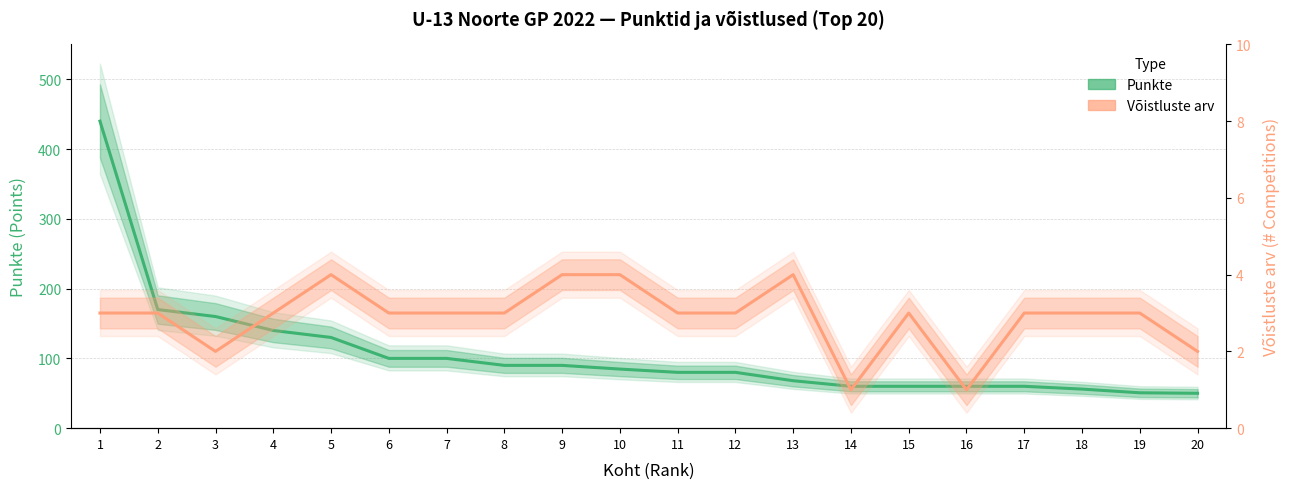

Is the value of Võistluste arv at 18 greater than the value of Punkte at 10?

No